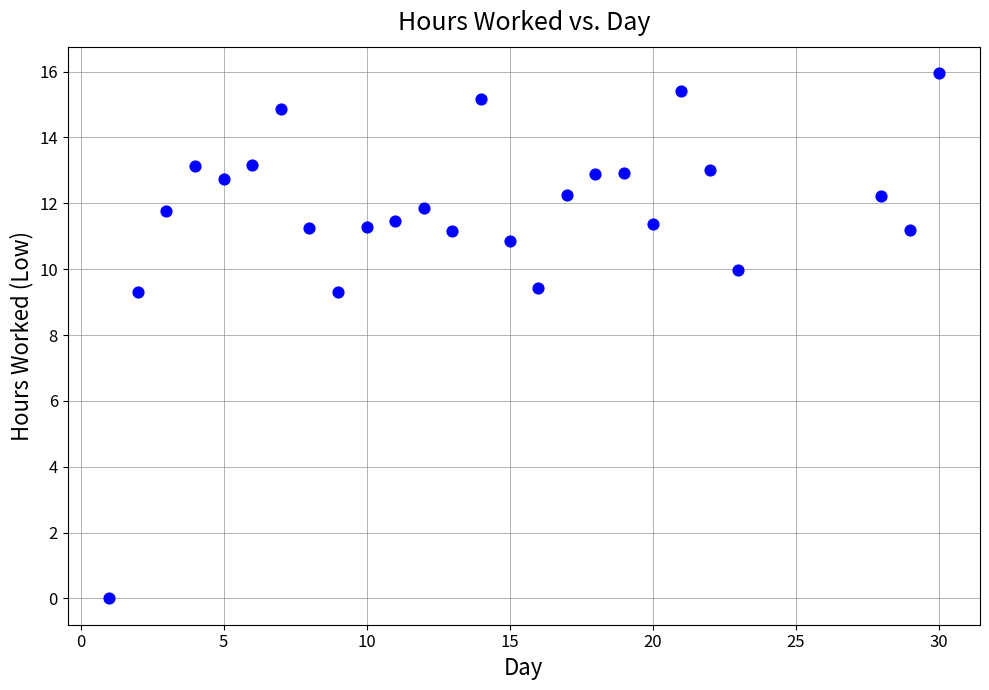

What is the range of Y values (max minus min)?

16.0